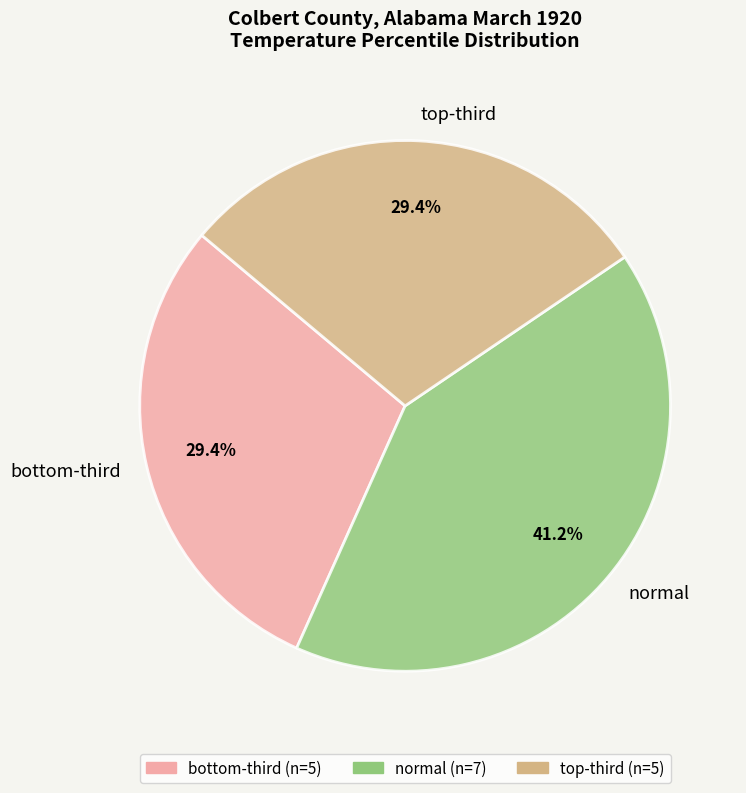

Count the number of slices in the pie.

3